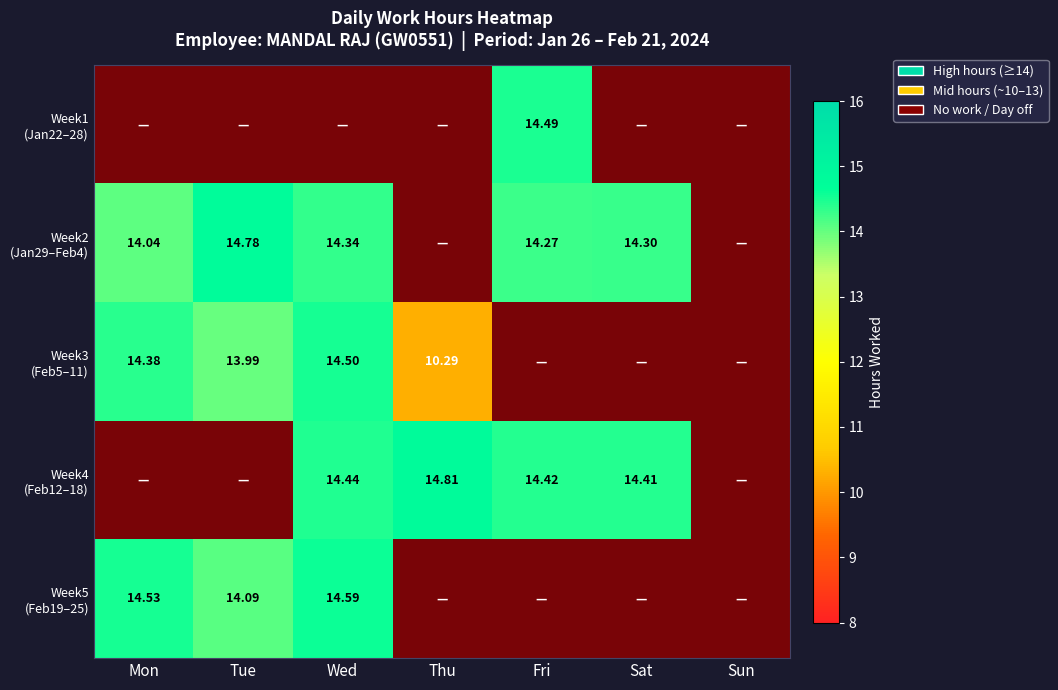

Is the value of Week4 (Feb12–18) at Thu greater than the value of Week1 (Jan22–28) at Sun?

Yes